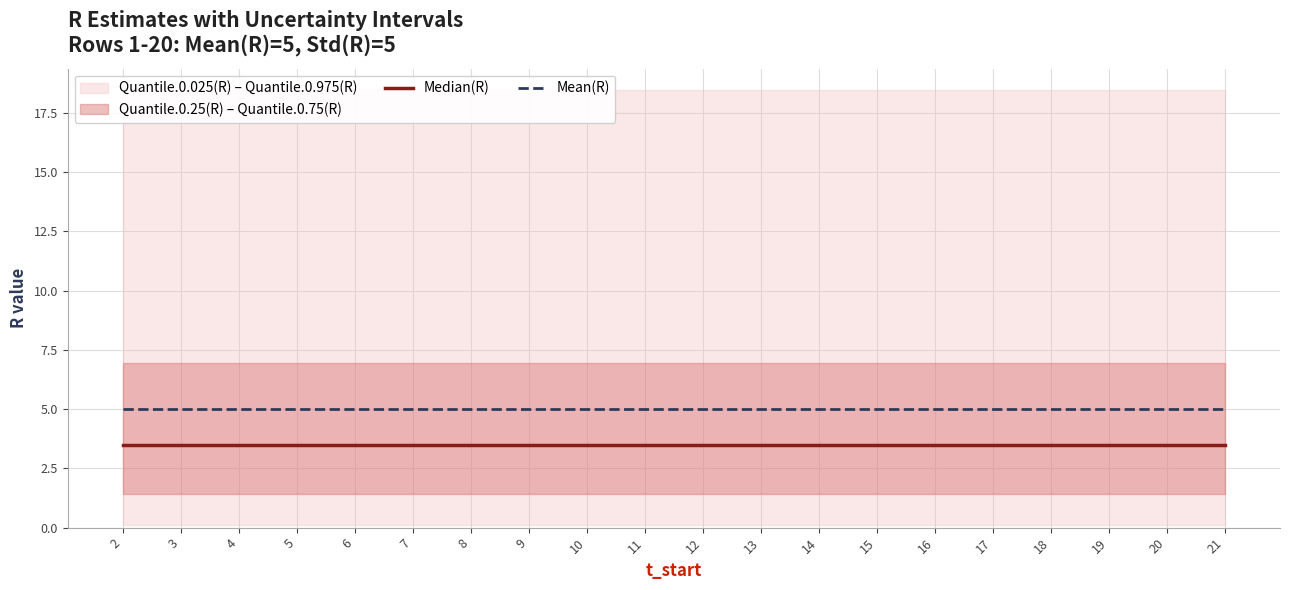

Reading left to right, extract all data points from this chart.

Median(R): 3.5	3.5	3.5	3.5	3.5	3.5	3.5	3.5	3.5	3.5	3.5	3.5	3.5	3.5	3.5	3.5	3.5	3.5	3.5	3.5
Mean(R): 5.0	5.0	5.0	5.0	5.0	5.0	5.0	5.0	5.0	5.0	5.0	5.0	5.0	5.0	5.0	5.0	5.0	5.0	5.0	5.0